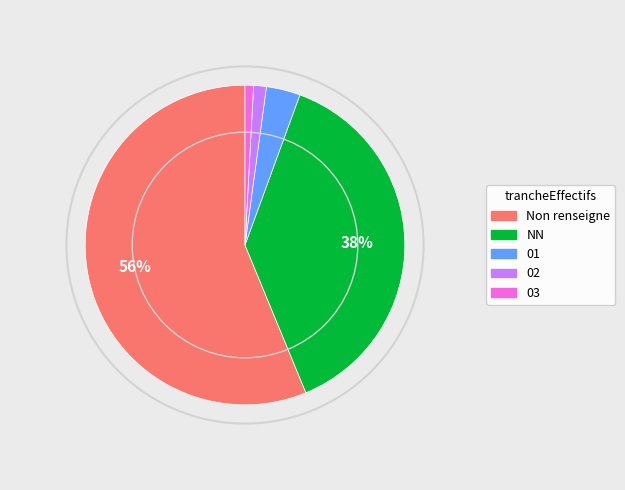

What is the largest slice in the pie chart?

Non renseigne